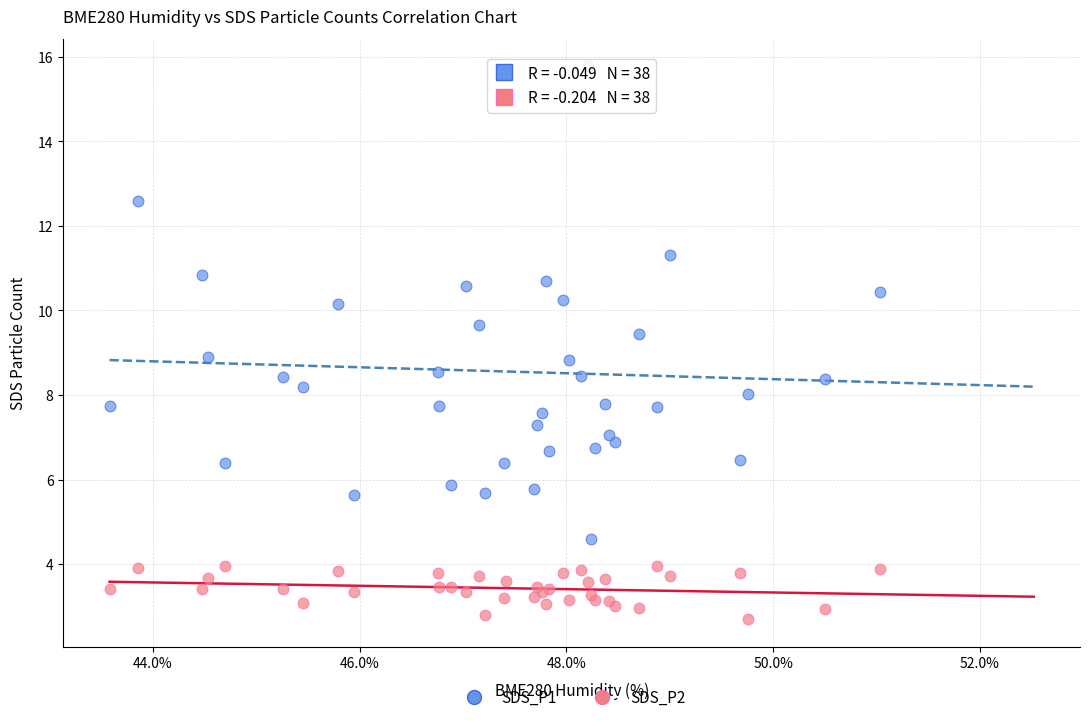

Which series contains the lowest Y value?

SDS_P2